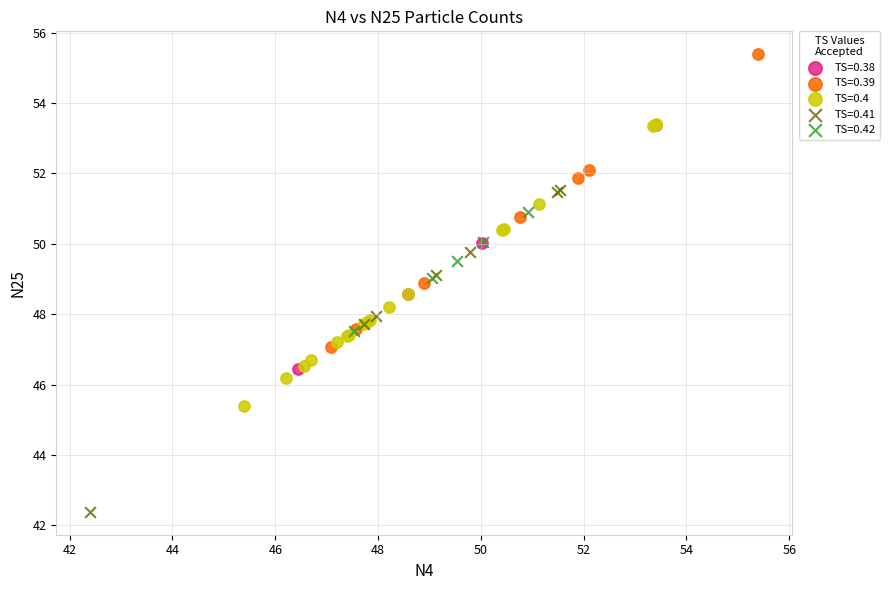

Which series has the largest Y range (max minus min)?

TS=0.41